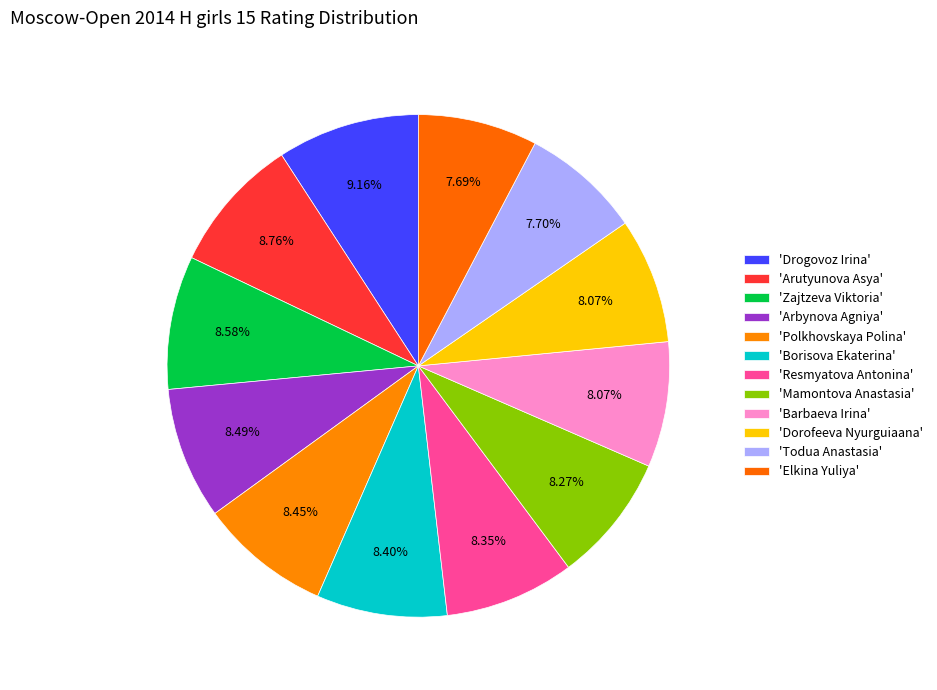

Does any single category account for the majority?

No